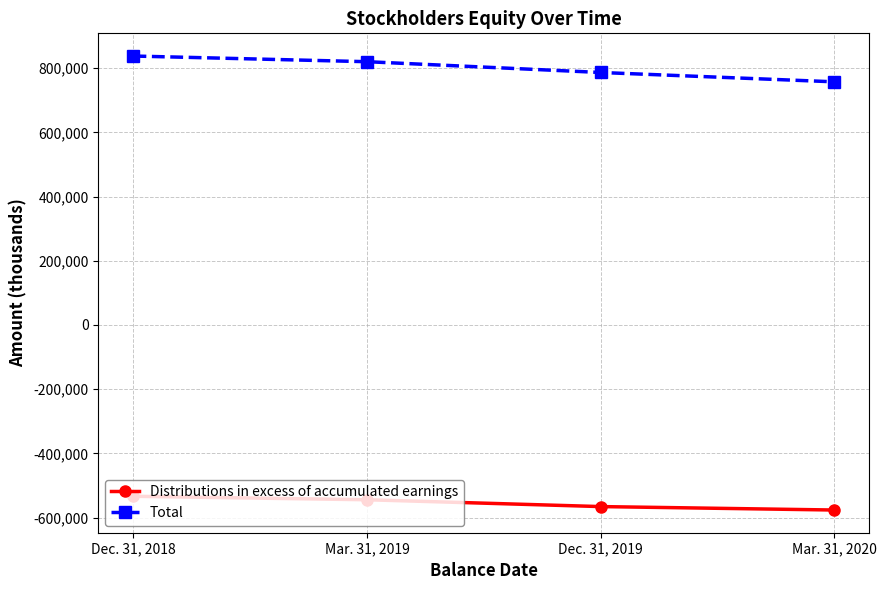

Reading left to right, what are all the values shown in this chart?

Distributions in excess of accumulated earnings: -533599	-544455	-565727	-576452
Total: 837634	819987	786396	757318